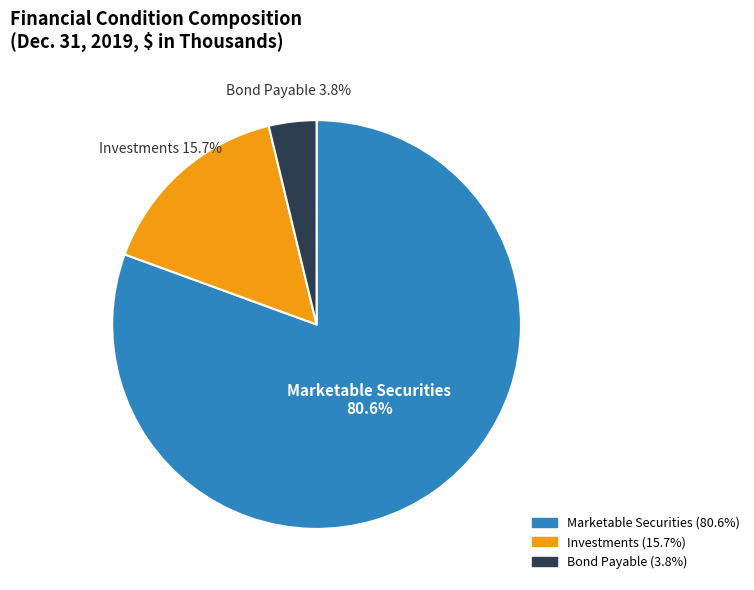

Count the number of slices in the pie.

3